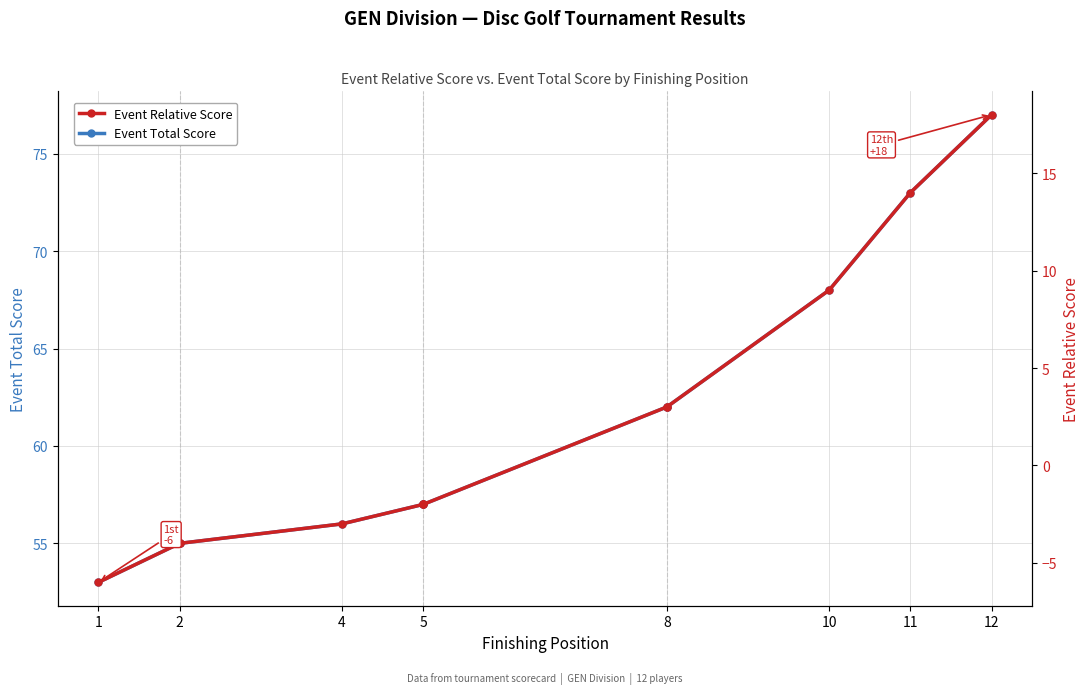

What is the label of the 10th point from the right?

4